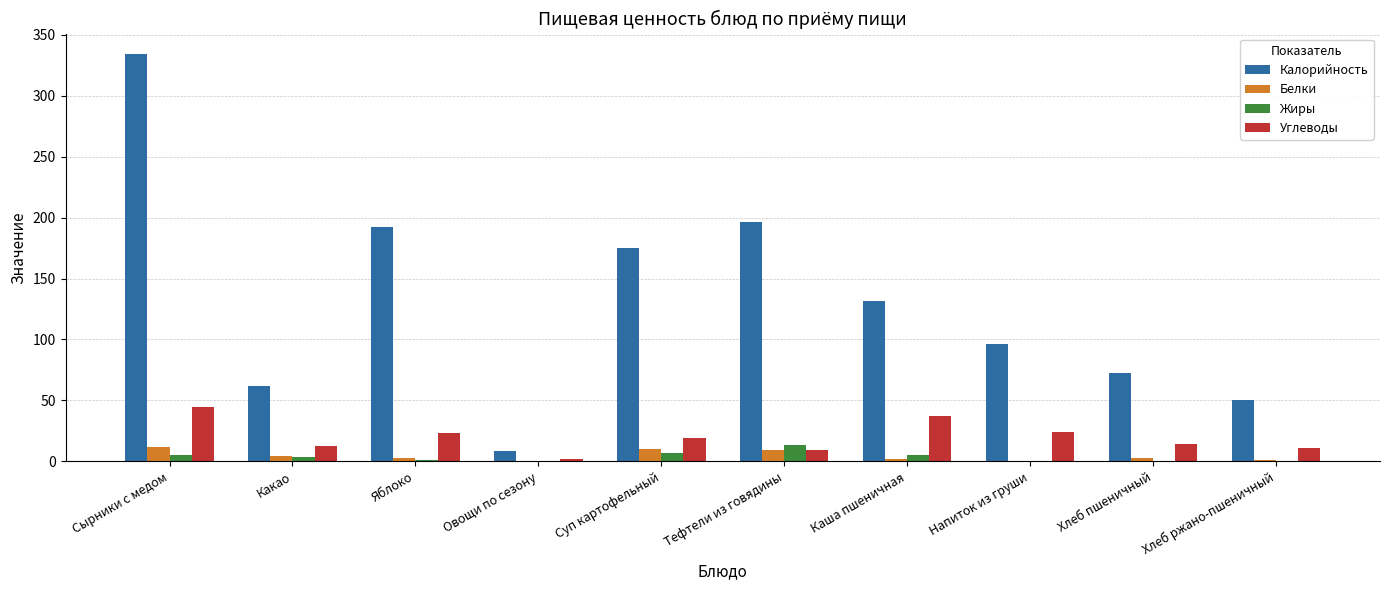

What is the sum of all Жиры values?

36.2